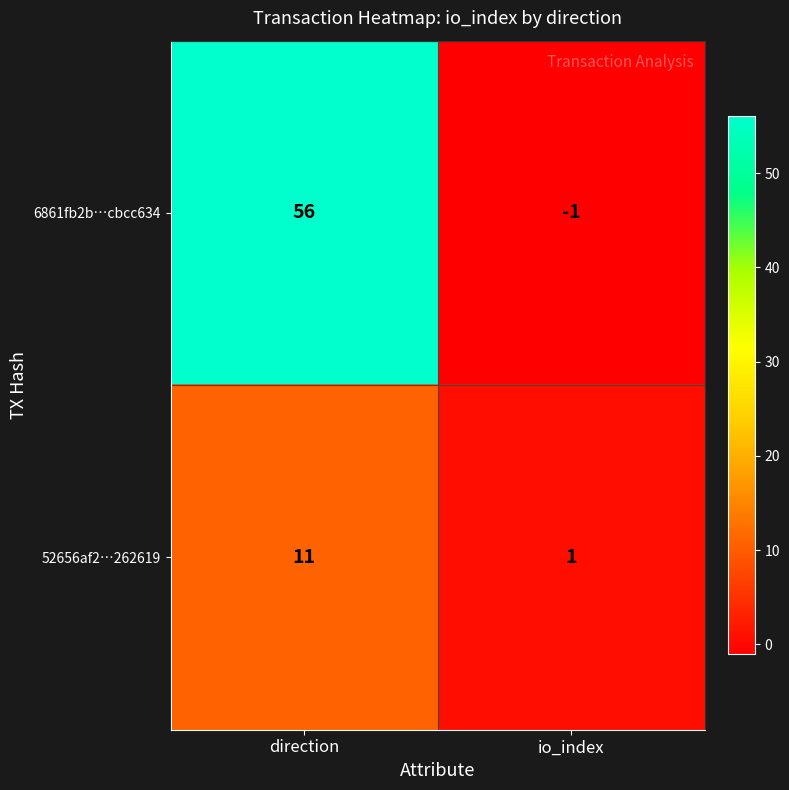

At which label is 6861fb2b…cbcc634 closest to 27?

io_index